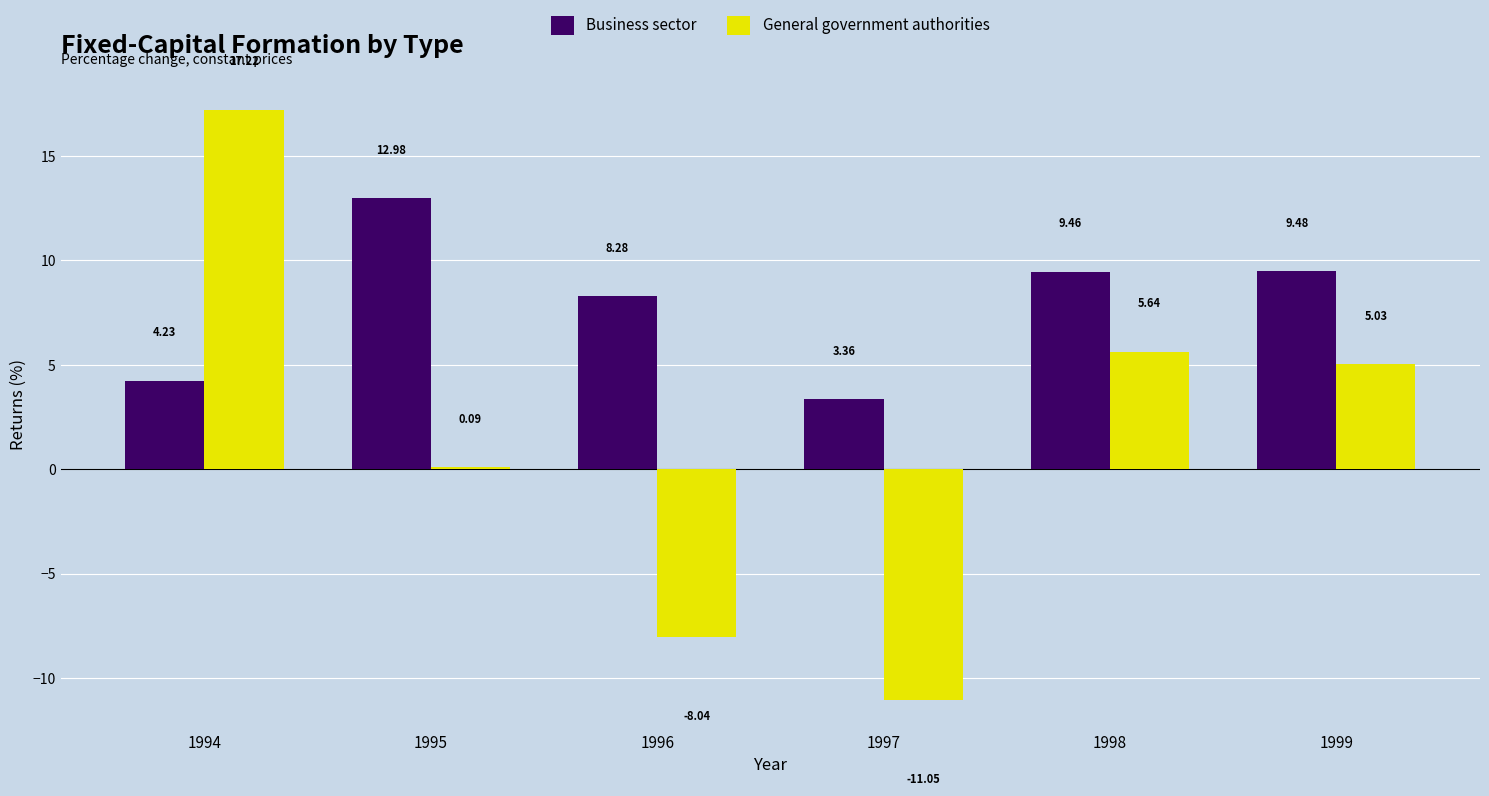

What is the sum of all Business sector values?

47.8